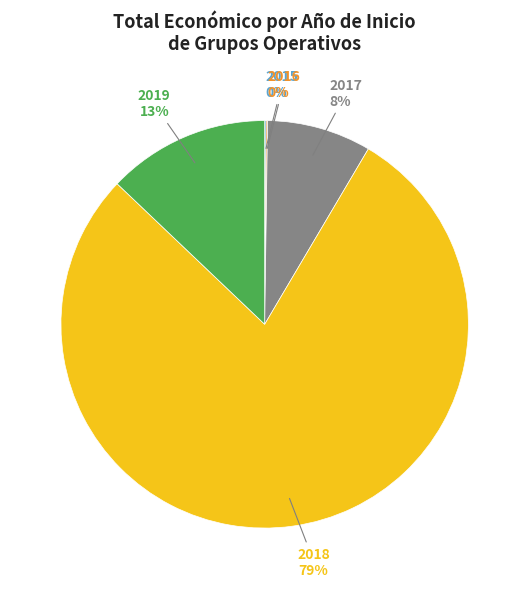

Does any single category account for the majority?

Yes